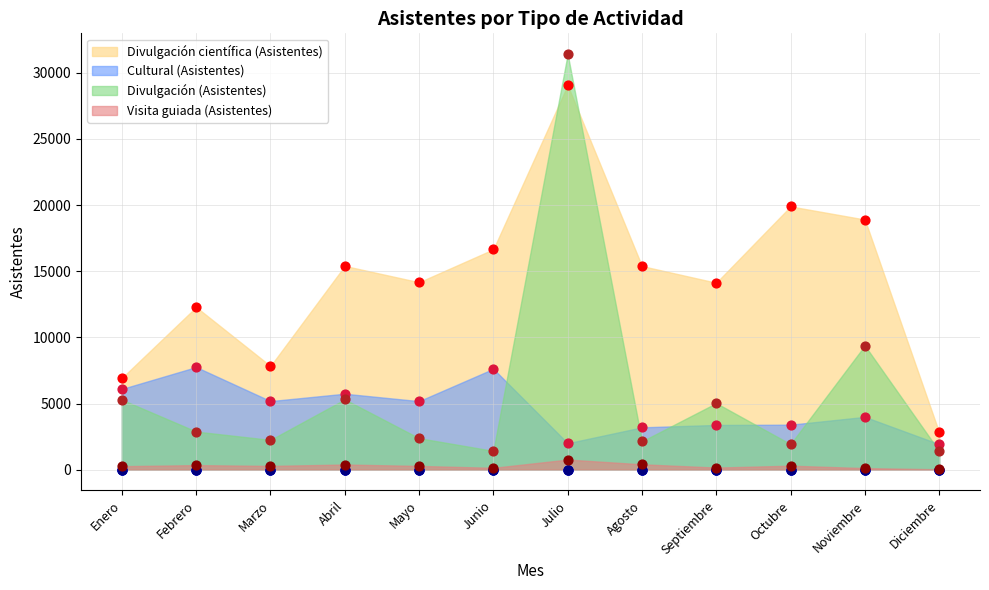

Is the value of Divulgación científica (Asistentes) at Noviembre greater than the value of Cultural (Asistentes) at Octubre?

Yes